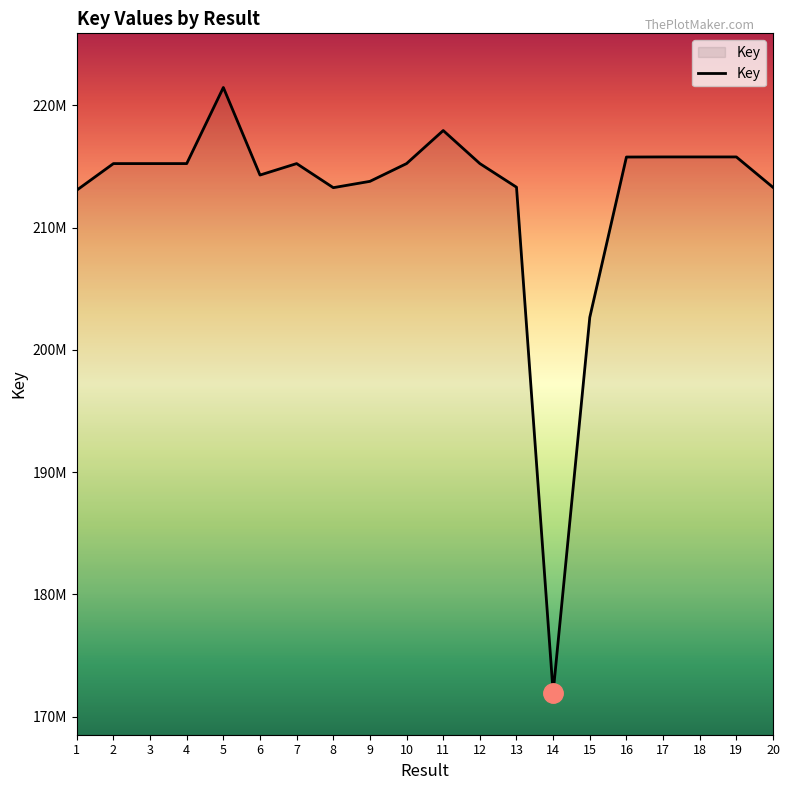

What is the change in value from 3 to 13?

-1930769